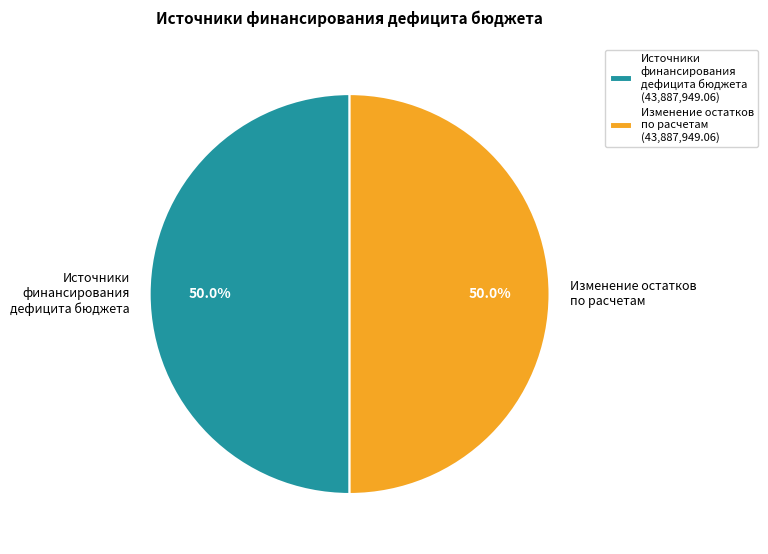

What portion of the pie excludes Источники финансирования дефицита бюджета?

50.0%